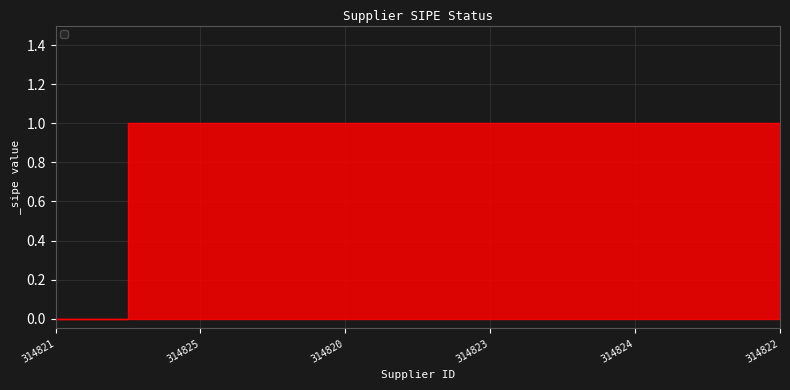

What is the average value?

1